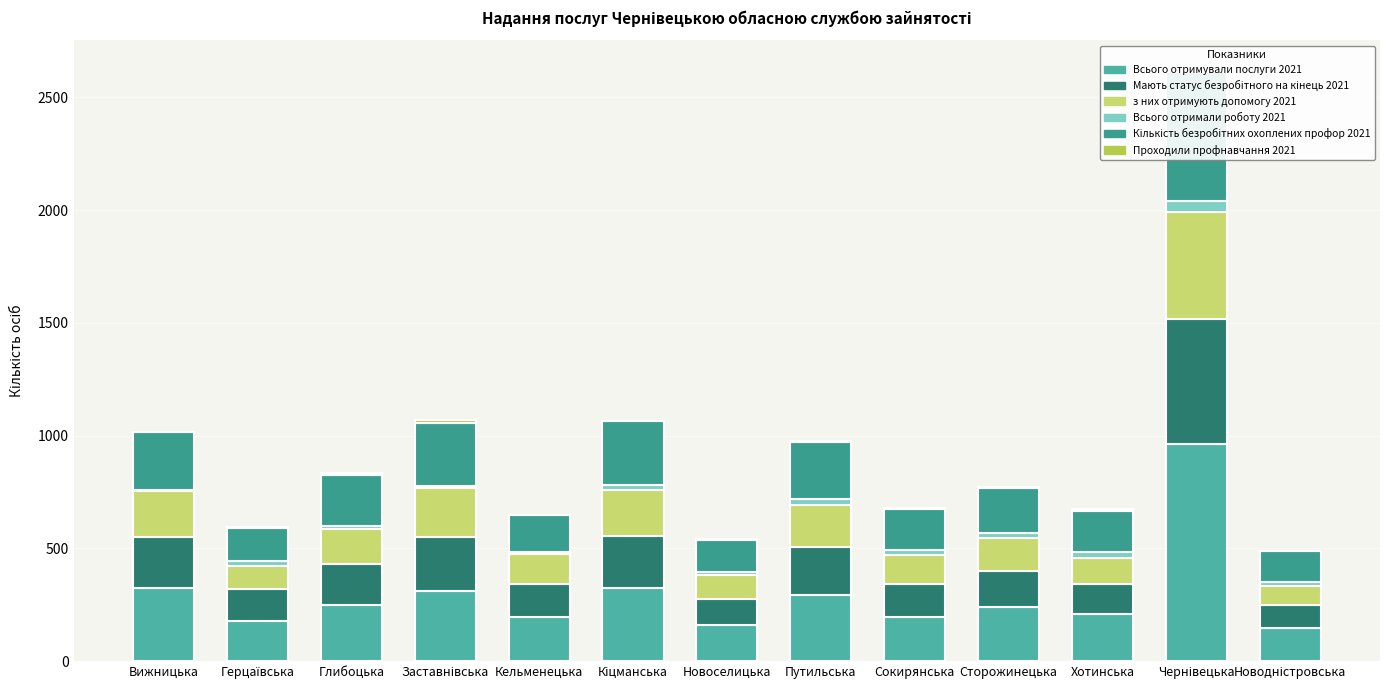

What position from the left is Заставнівська?

4